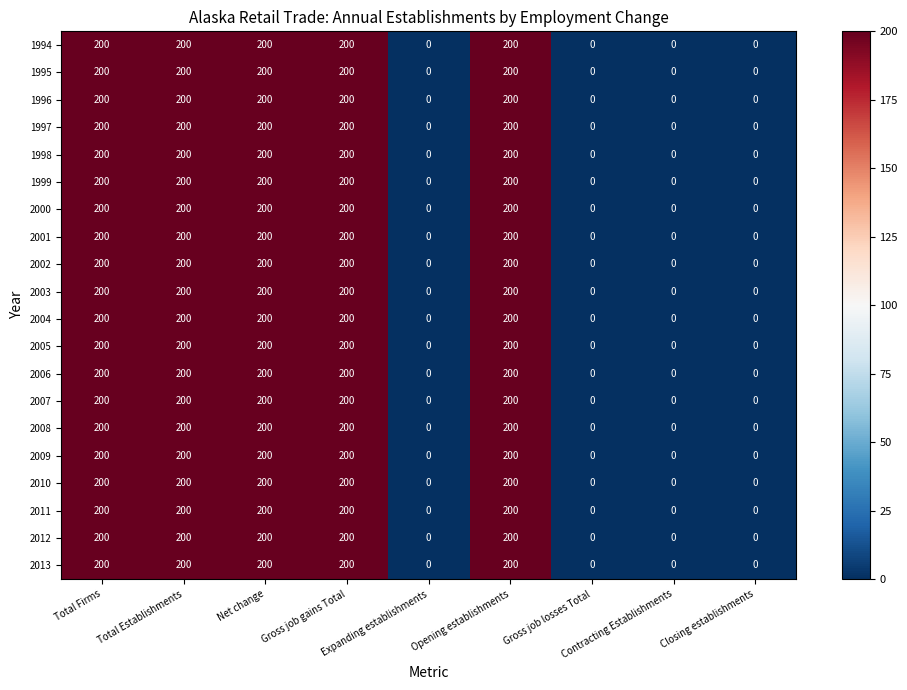

What is the difference between the maximum and second lowest values in the 2007 series?

200